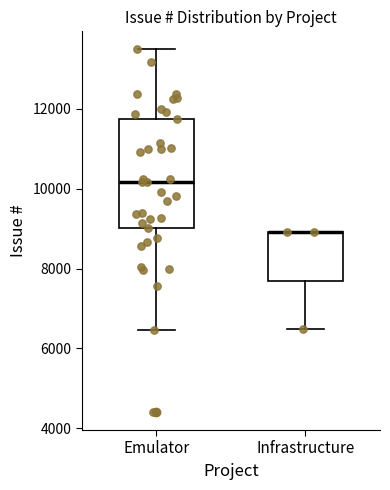

Comparing the boxes themselves (not the whiskers), which one is the tallest?

Emulator